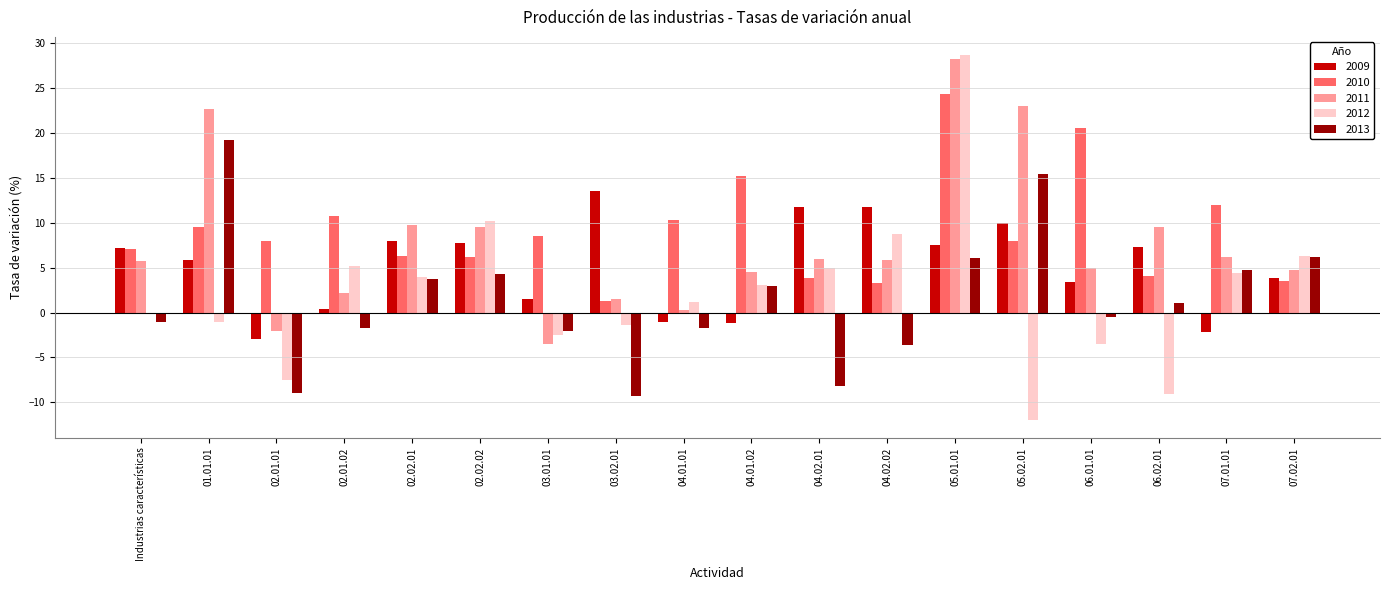

At which label does 2011 reach its peak?

05.01.01